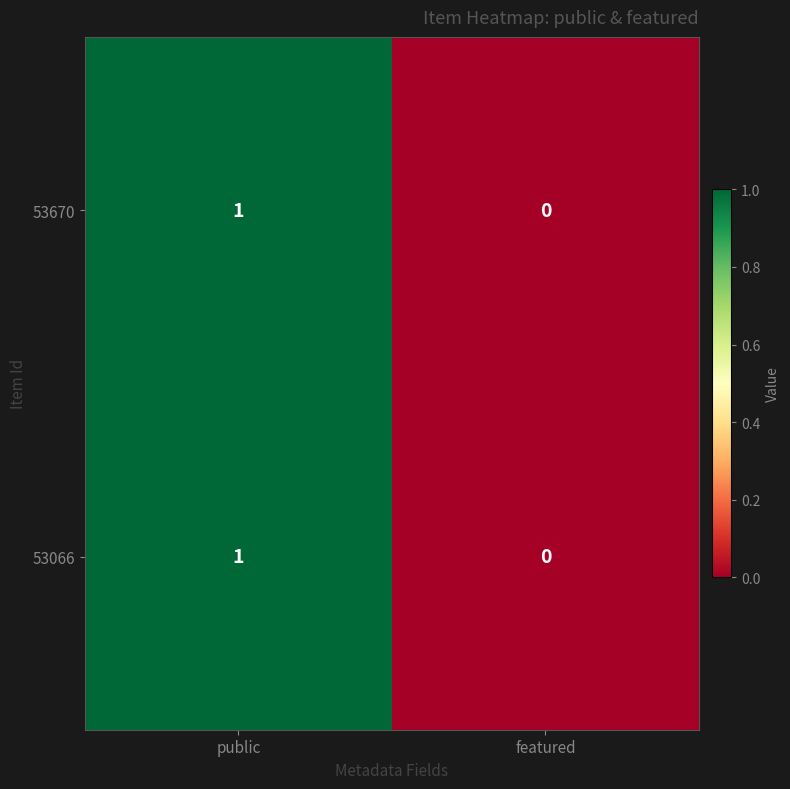

At which category is the sum across all series the highest?

public